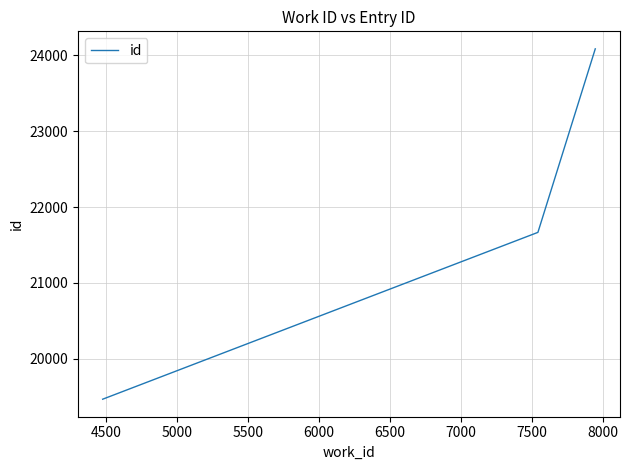

What is the average value?

21740